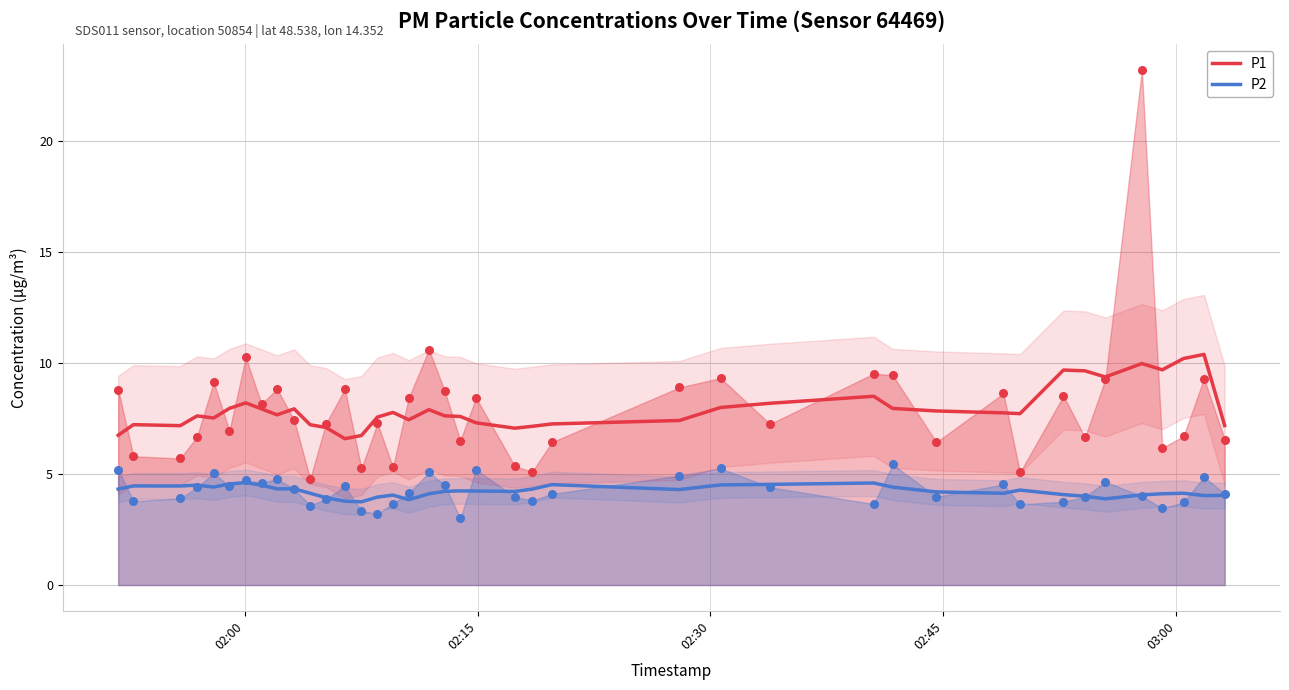

What is the maximum value for P1?

10.4